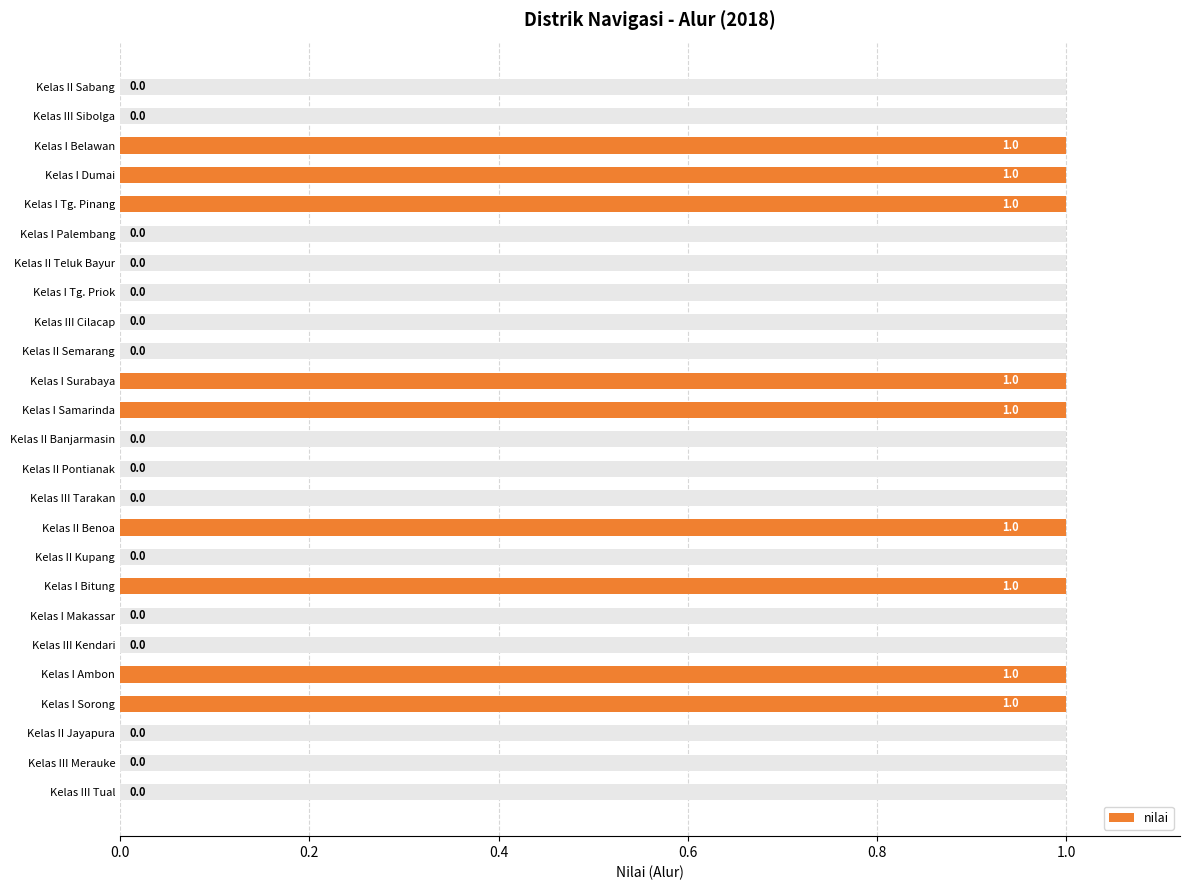

What position from the left is Kelas II Semarang?

10